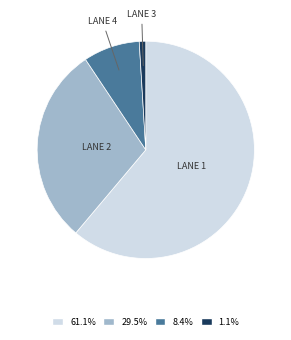

What is the ratio of the value at LANE 4 to the value at LANE 2?

0.3